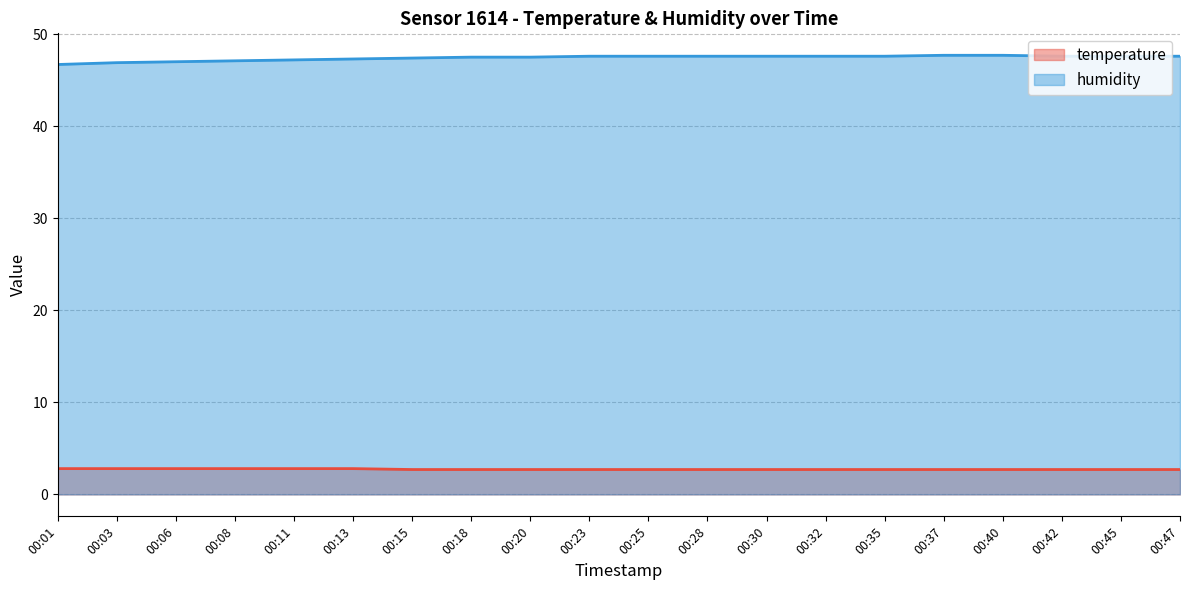

List the series in order of their overall mean, highest first.

humidity, temperature